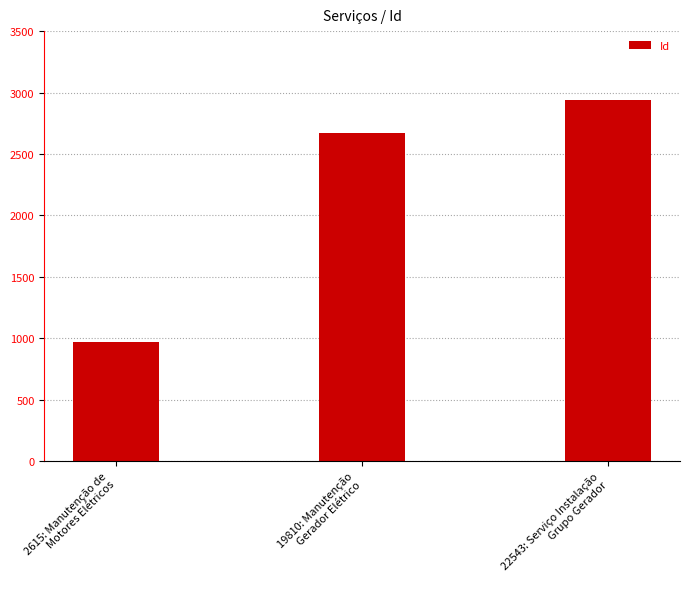

Rank the categories by value from highest to lowest.

22543: Serviço Instalação
Grupo Gerador, 19810: Manutenção
Gerador Elétrico, 2615: Manutenção de
Motores Elétricos